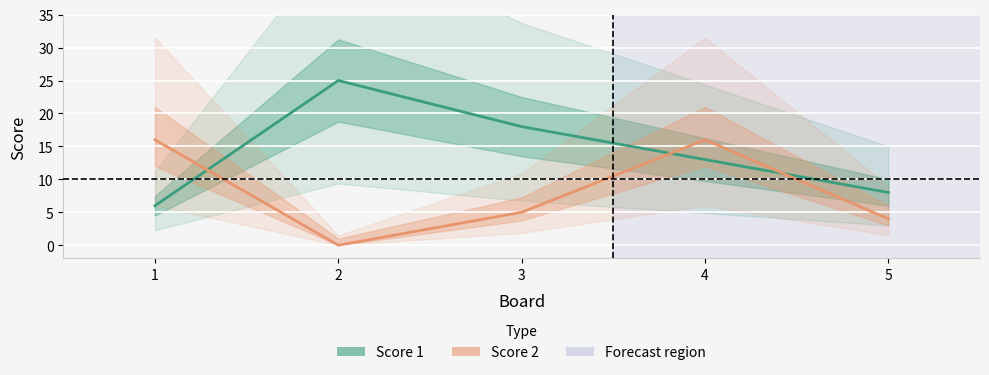

Which series has the widest spread of values?

Score 1